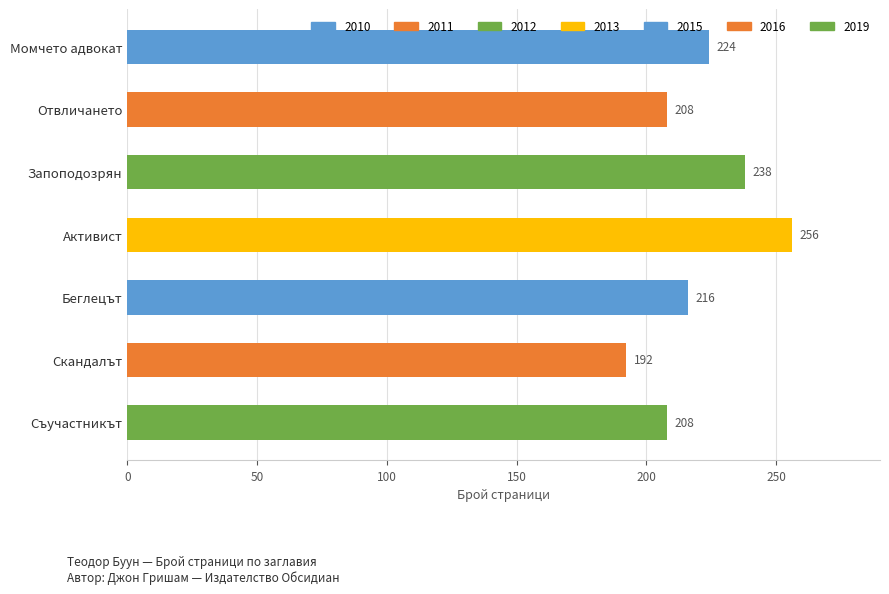

How many data points are less than 216?

3